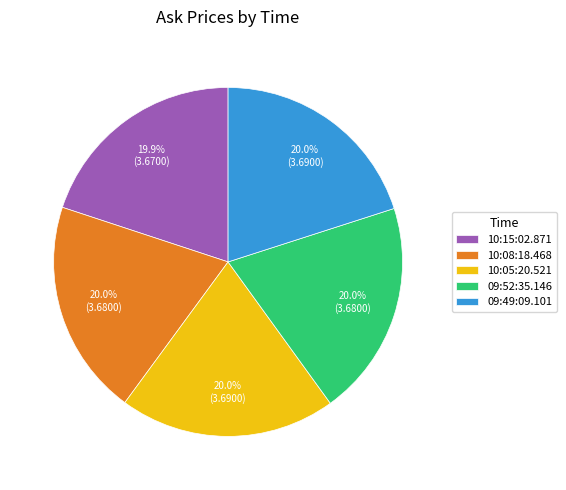

To the nearest percent, what is the average slice percentage?

20%